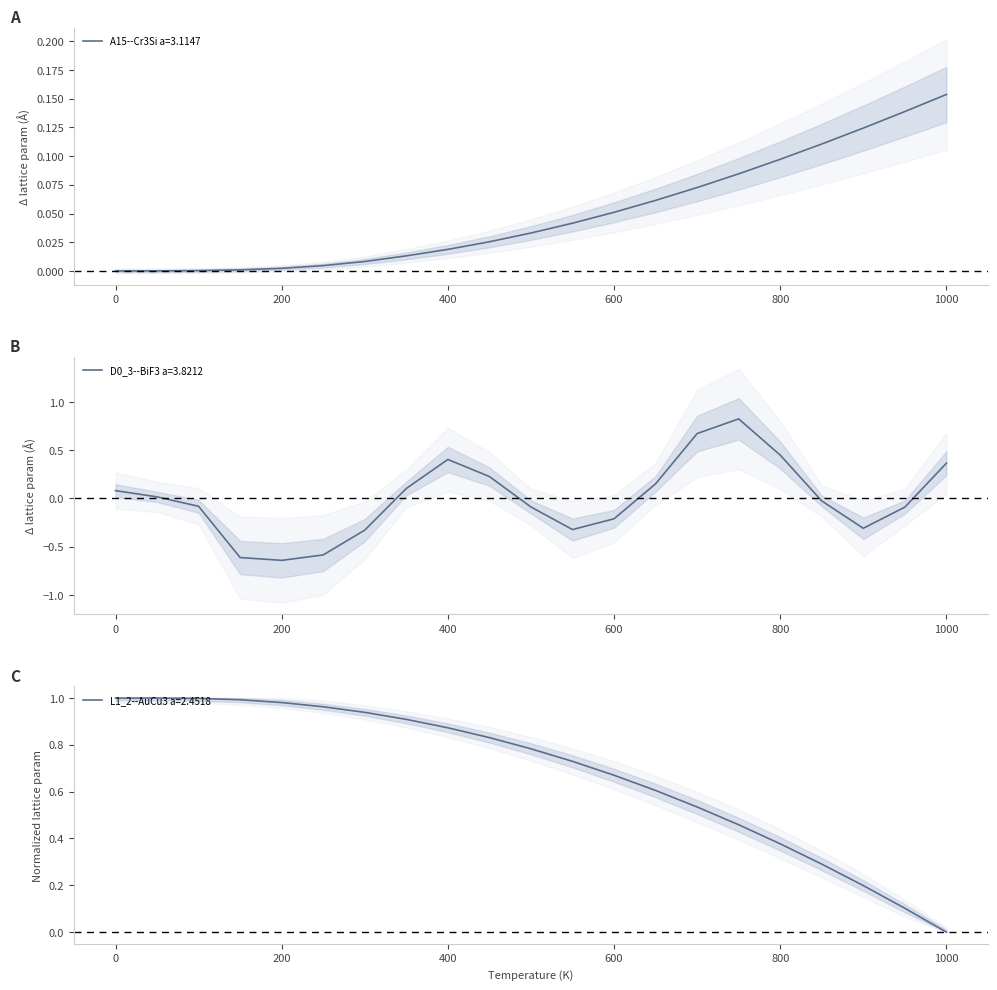

How many intersections are there between L1_2--AuCu3 a=2.4518 and D0_3--BiF3 a=3.8212?

3